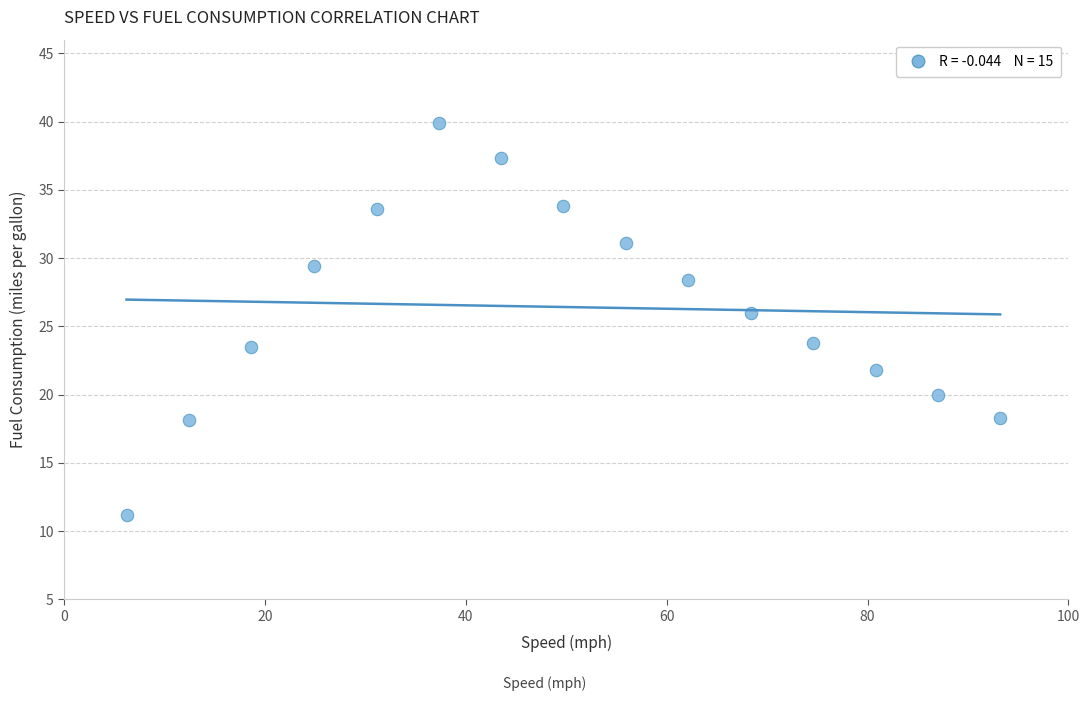

What is the range of X values (max minus min)?

87.0